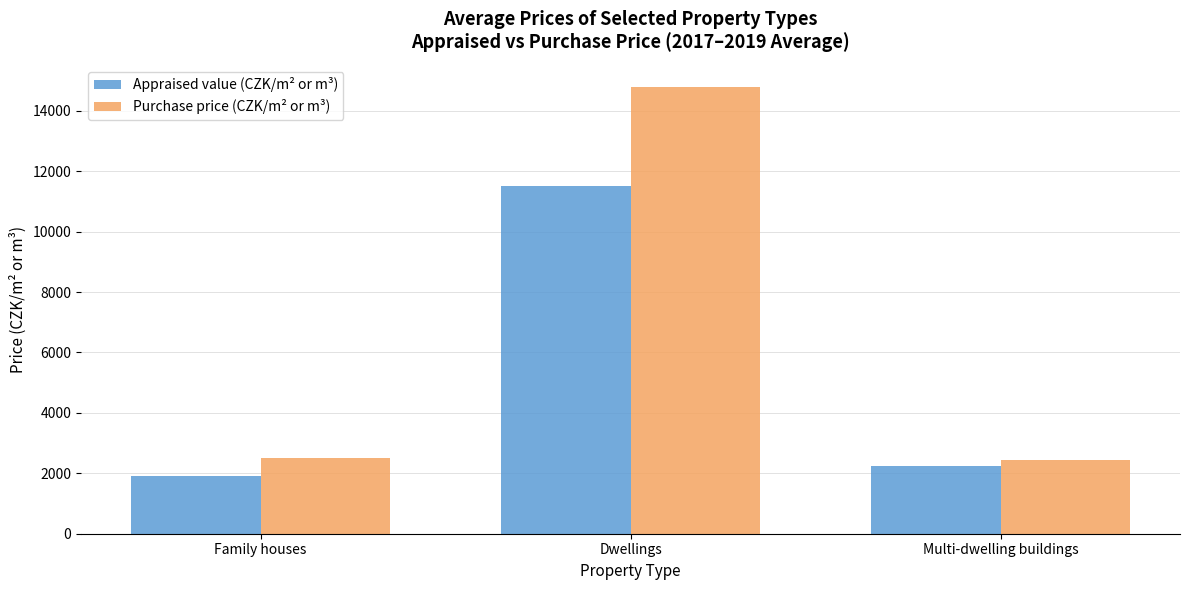

True or false: Appraised value (CZK/m² or m³) has a value of 17197 at Dwellings.

False